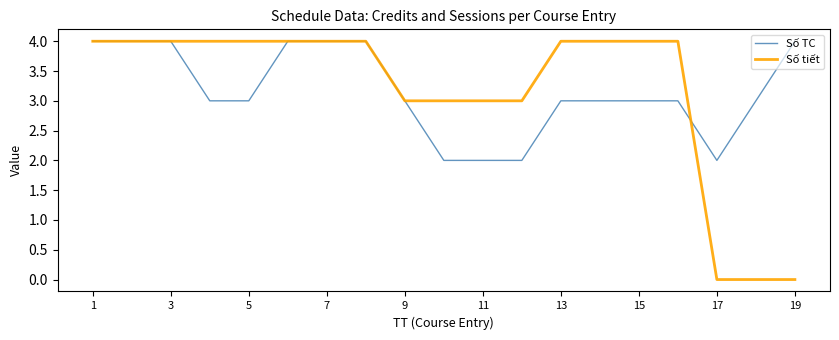

After their last crossing, which series has the higher values: Số TC or Số tiết?

Số TC